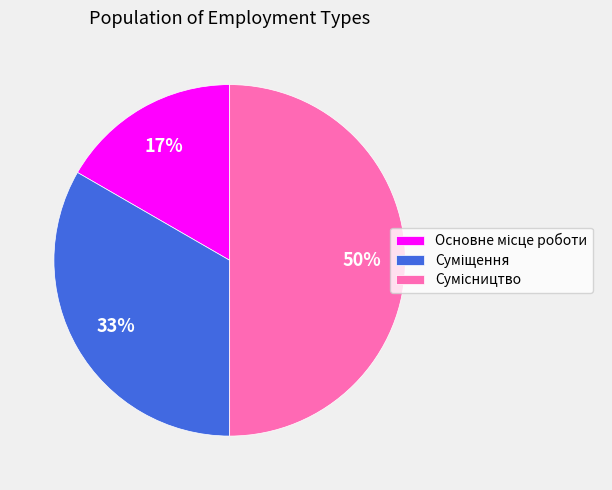

To the nearest percent, what is the difference between the largest and smallest slice percentages?

33%